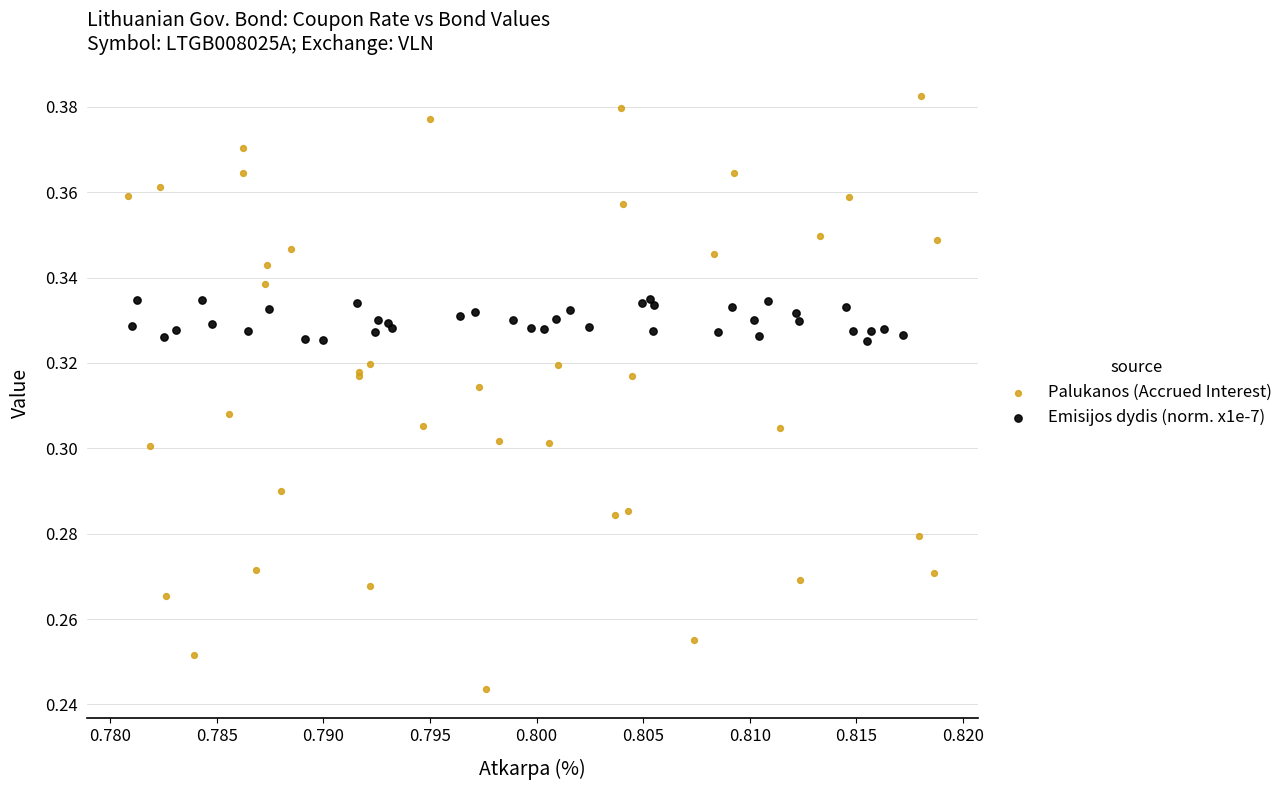

Which series reaches the maximum Y coordinate?

Palukanos (Accrued Interest)